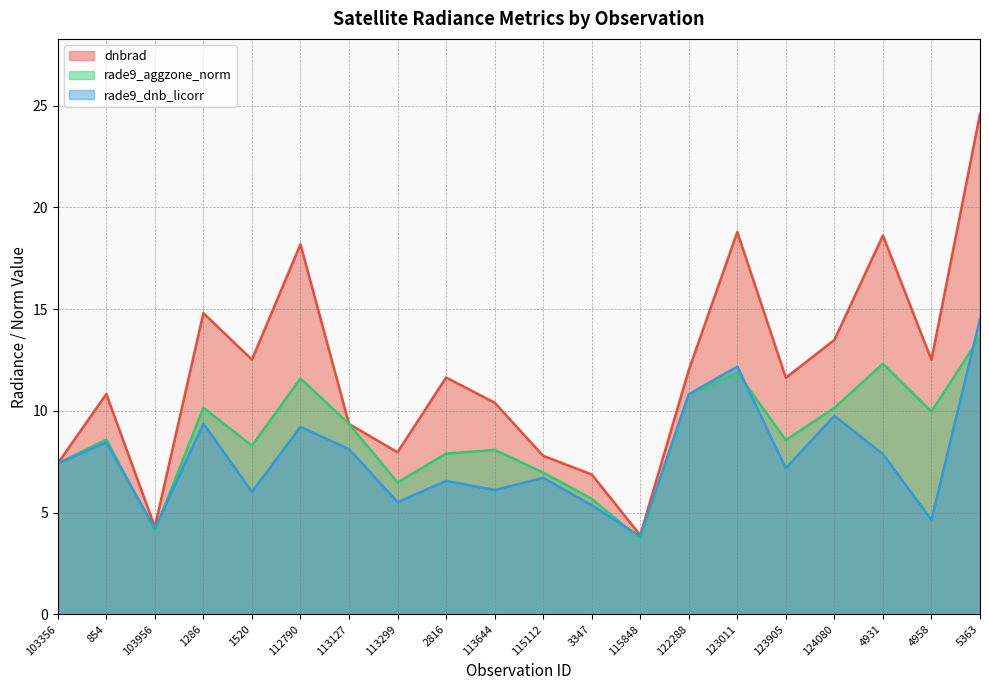

At which label does dnbrad first exceed 11?

1286